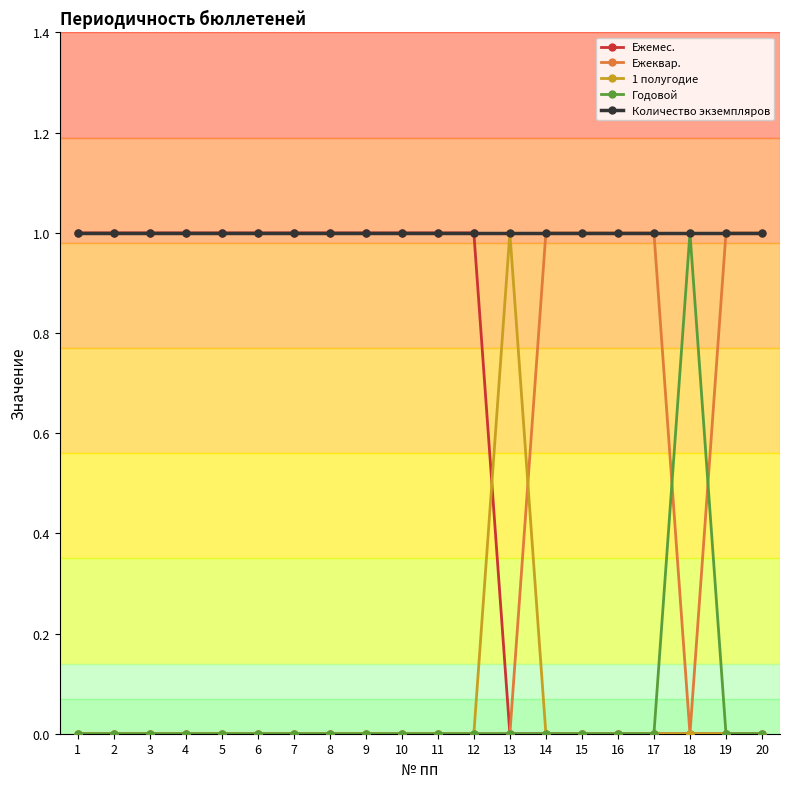

Reading left to right, what are all the values shown in this chart?

Ежемес.: 1	1	1	1	1	1	1	1	1	1	1	1	0	0	0	0	0	0	0	0
Ежеквар.: 0	0	0	0	0	0	0	0	0	0	0	0	0	1	1	1	1	0	1	1
1 полугодие: 0	0	0	0	0	0	0	0	0	0	0	0	1	0	0	0	0	0	0	0
Годовой: 0	0	0	0	0	0	0	0	0	0	0	0	0	0	0	0	0	1	0	0
Количество экземпляров: 1	1	1	1	1	1	1	1	1	1	1	1	1	1	1	1	1	1	1	1